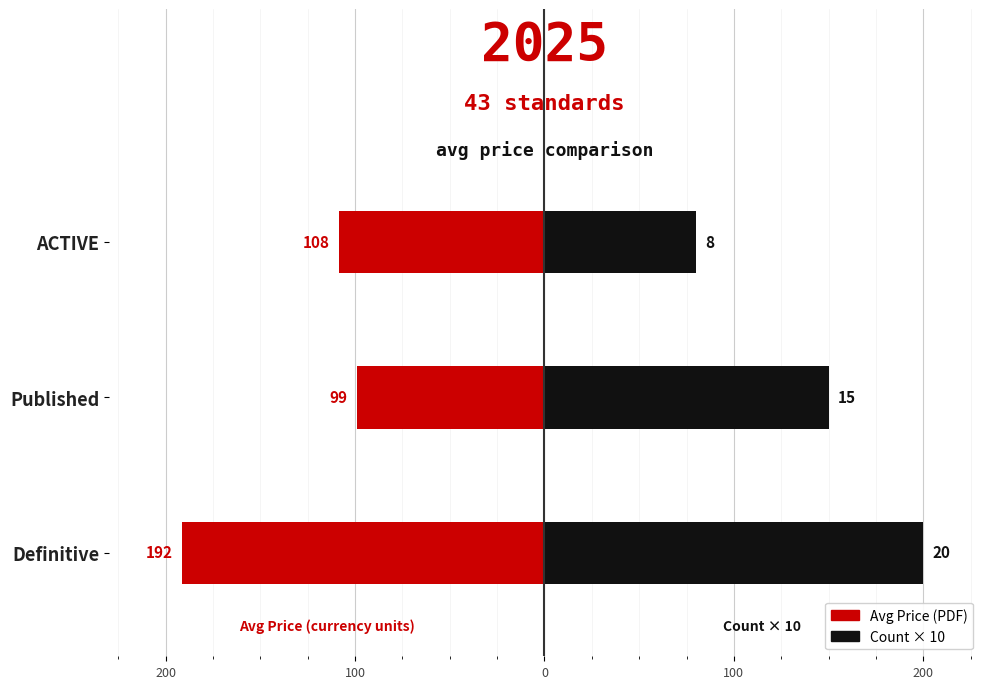

What are all the series names shown in the legend?

Avg Price (PDF), Count × 10